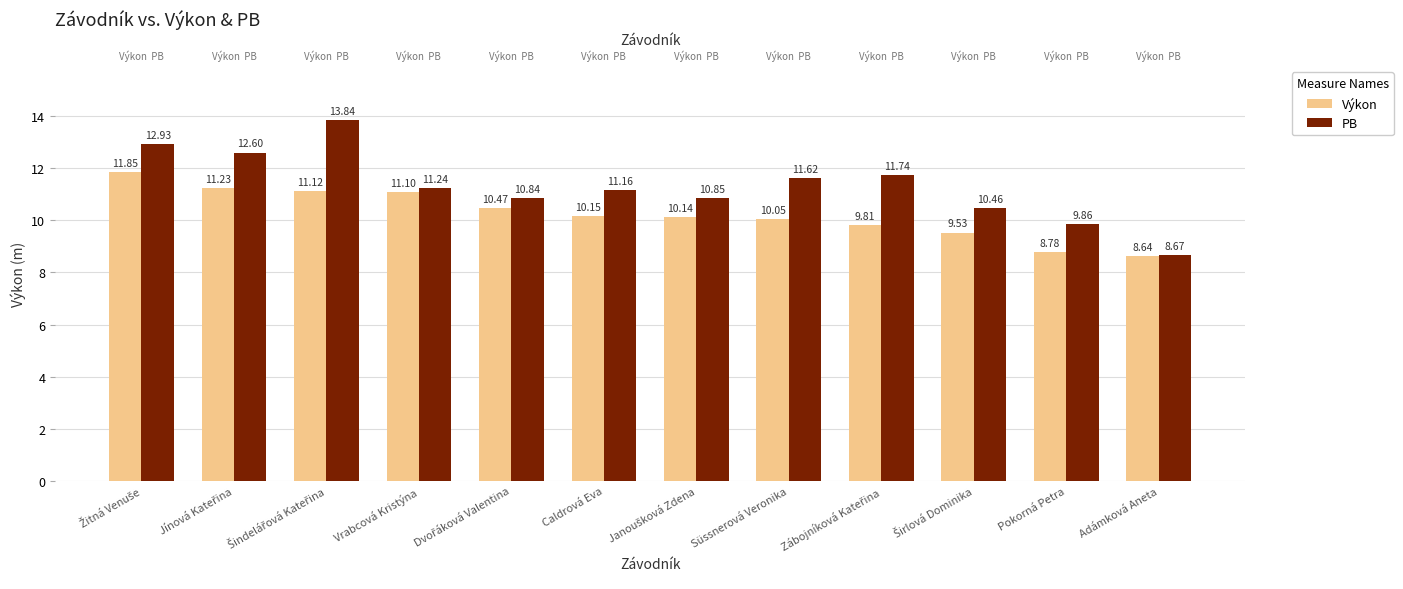

How many data points in Výkon are above 10?

8